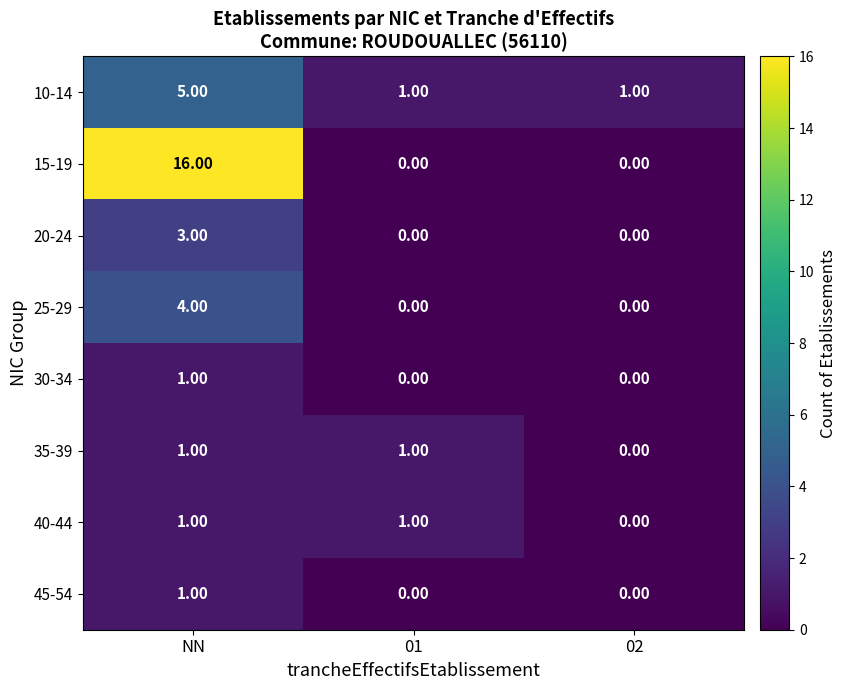

Which series has the largest range (max minus min)?

15-19